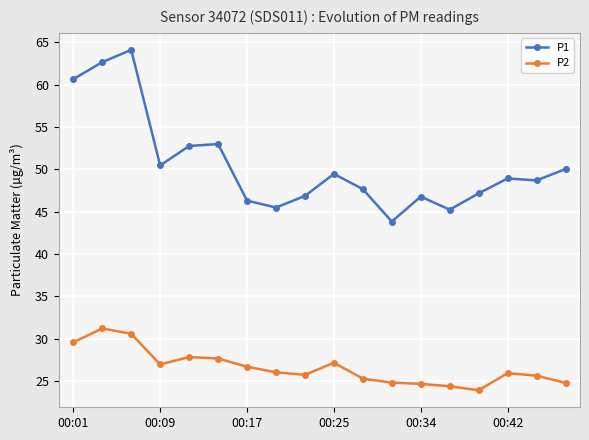

What is the minimum value for P1?

43.8